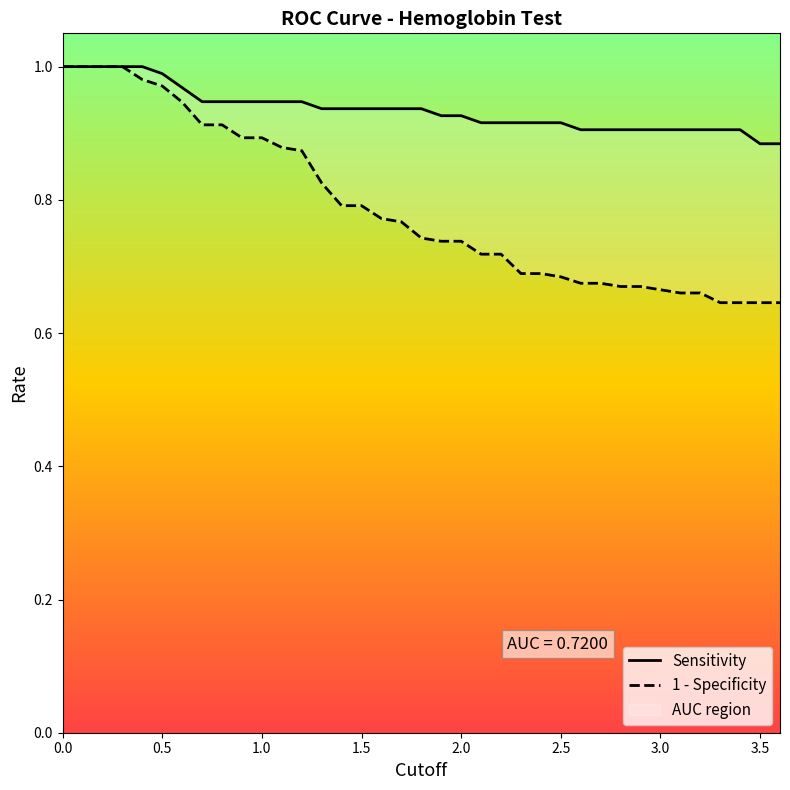

Is this an area chart (filled region under the line)?

No